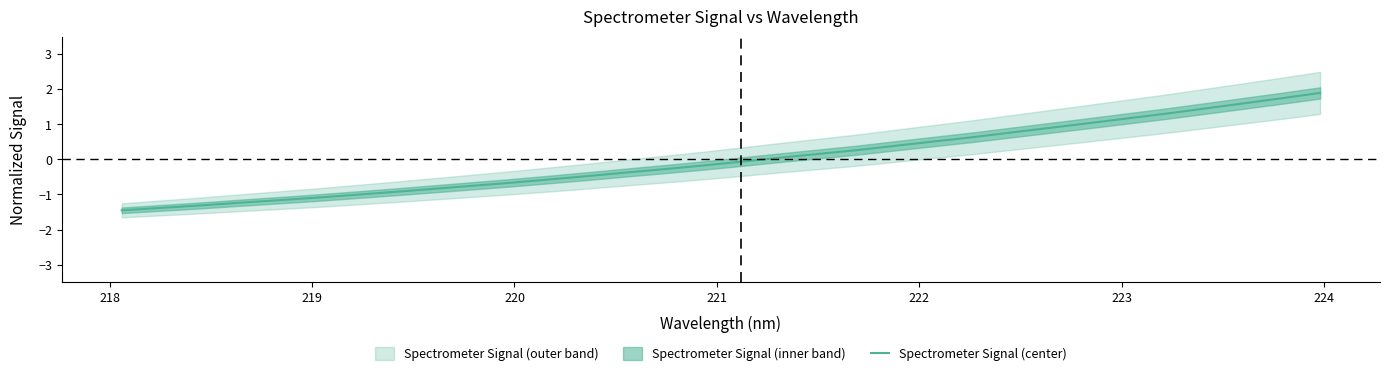

True or false: the data has more than 0 interior local peaks.

False